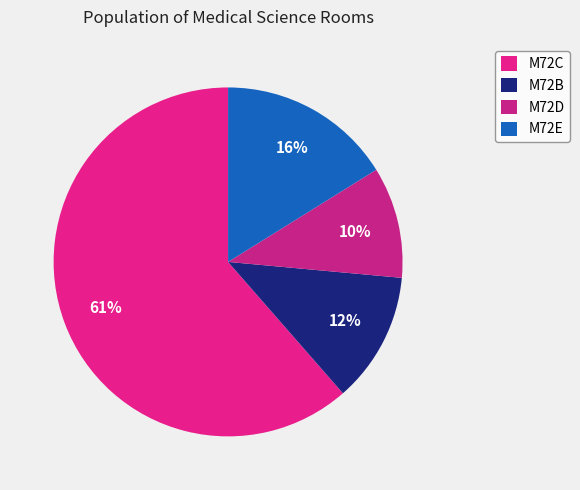

Is M72C the majority of the pie?

Yes